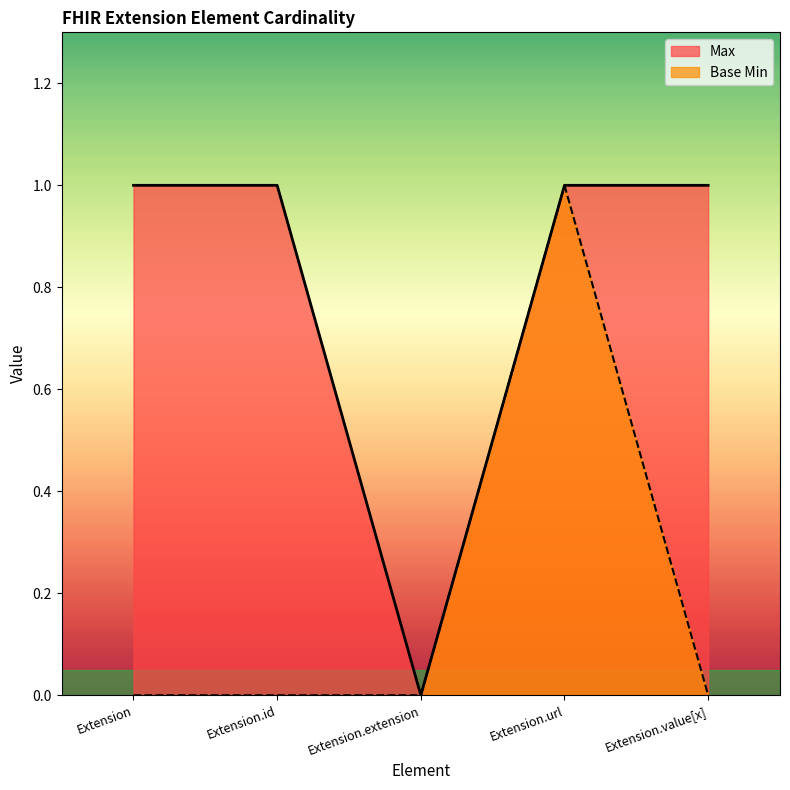

What is the sum of the Max values at Extension.value[x] and Extension.id?

2